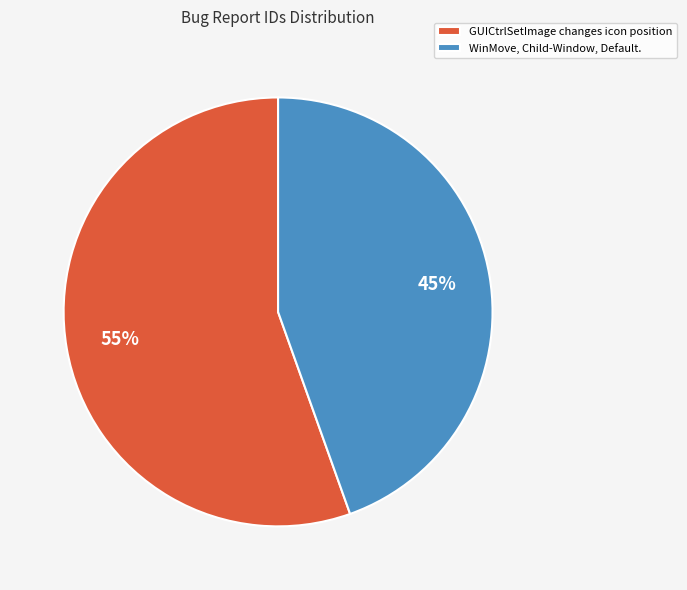

Combined, do WinMove, Child-Window, Default. and GUICtrlSetImage changes icon position account for over 50%?

Yes